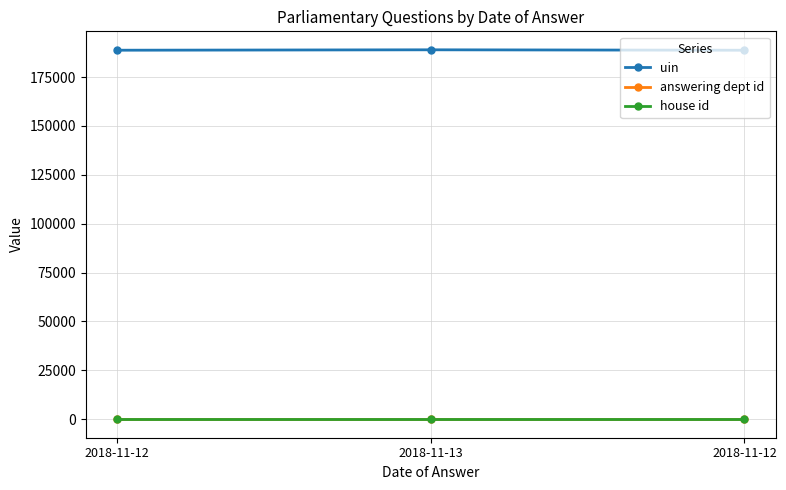

List the labels in order of answering dept id value, smallest first.

2018-11-12, 2018-11-13, 2018-11-12